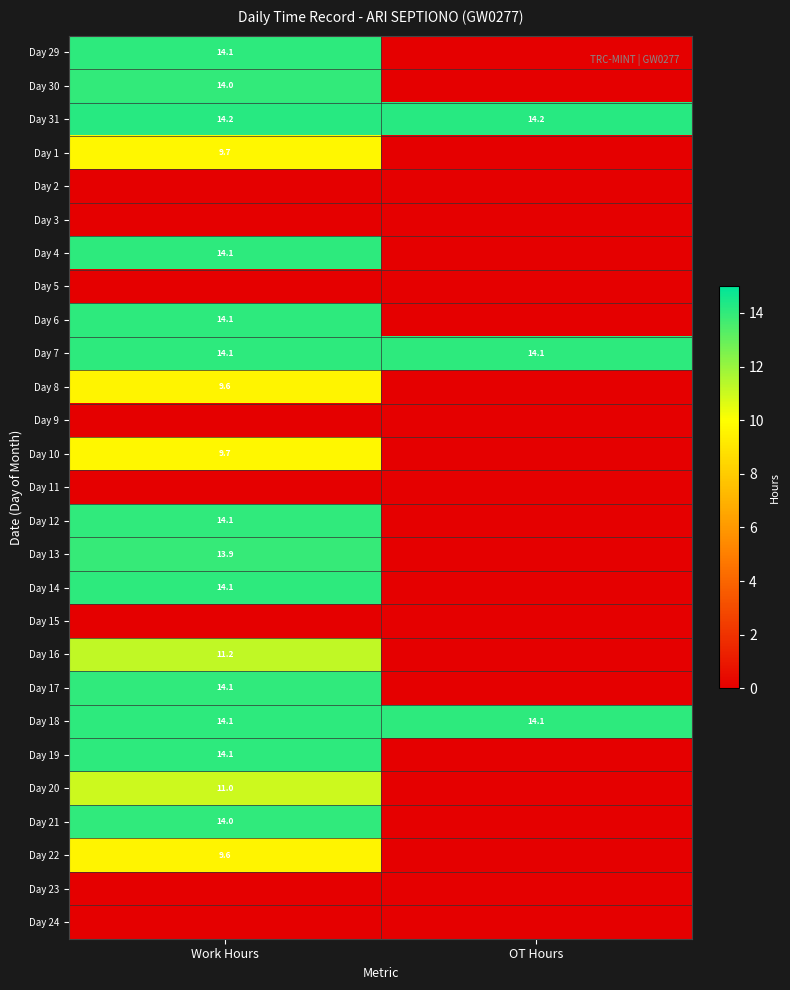

The value of Day 21 at Work Hours is 14.0. True or false?

True